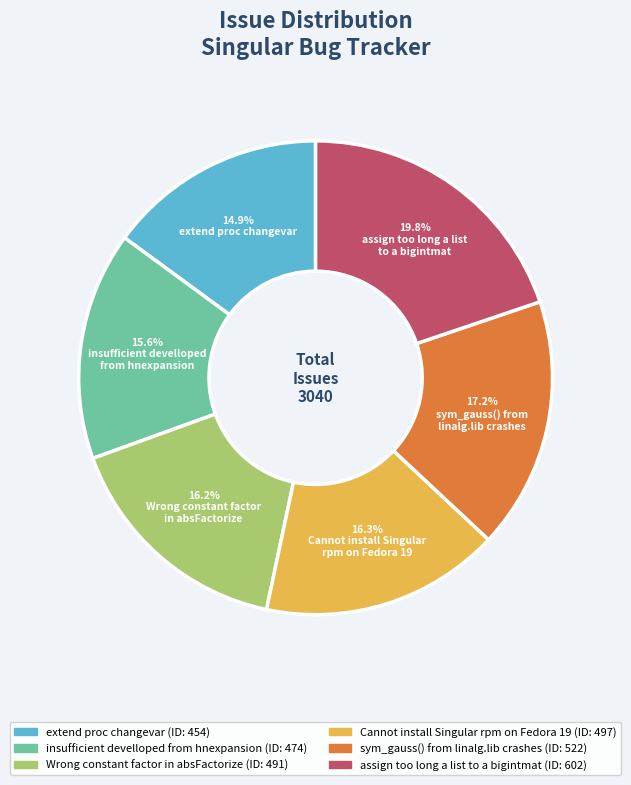

Does any single category account for the majority?

No